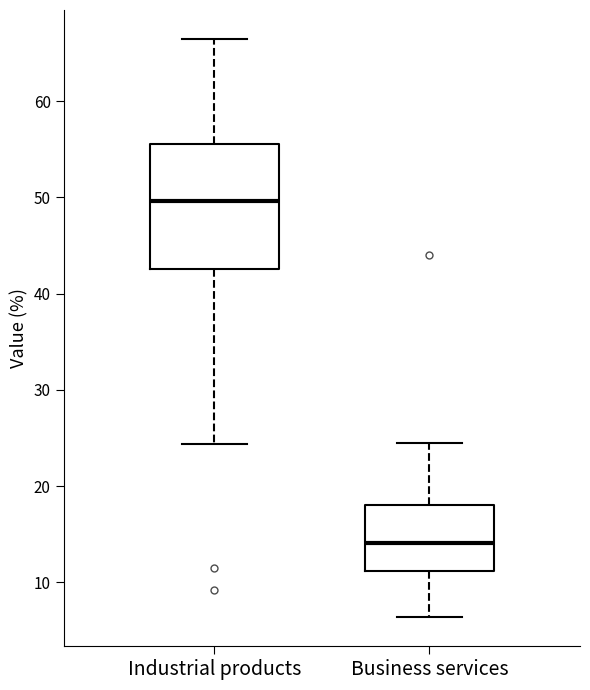

Where is the lower edge of the box for Business services on the y-axis? The values are not printed on the chart, so give them approximately, as read against the axis.

11